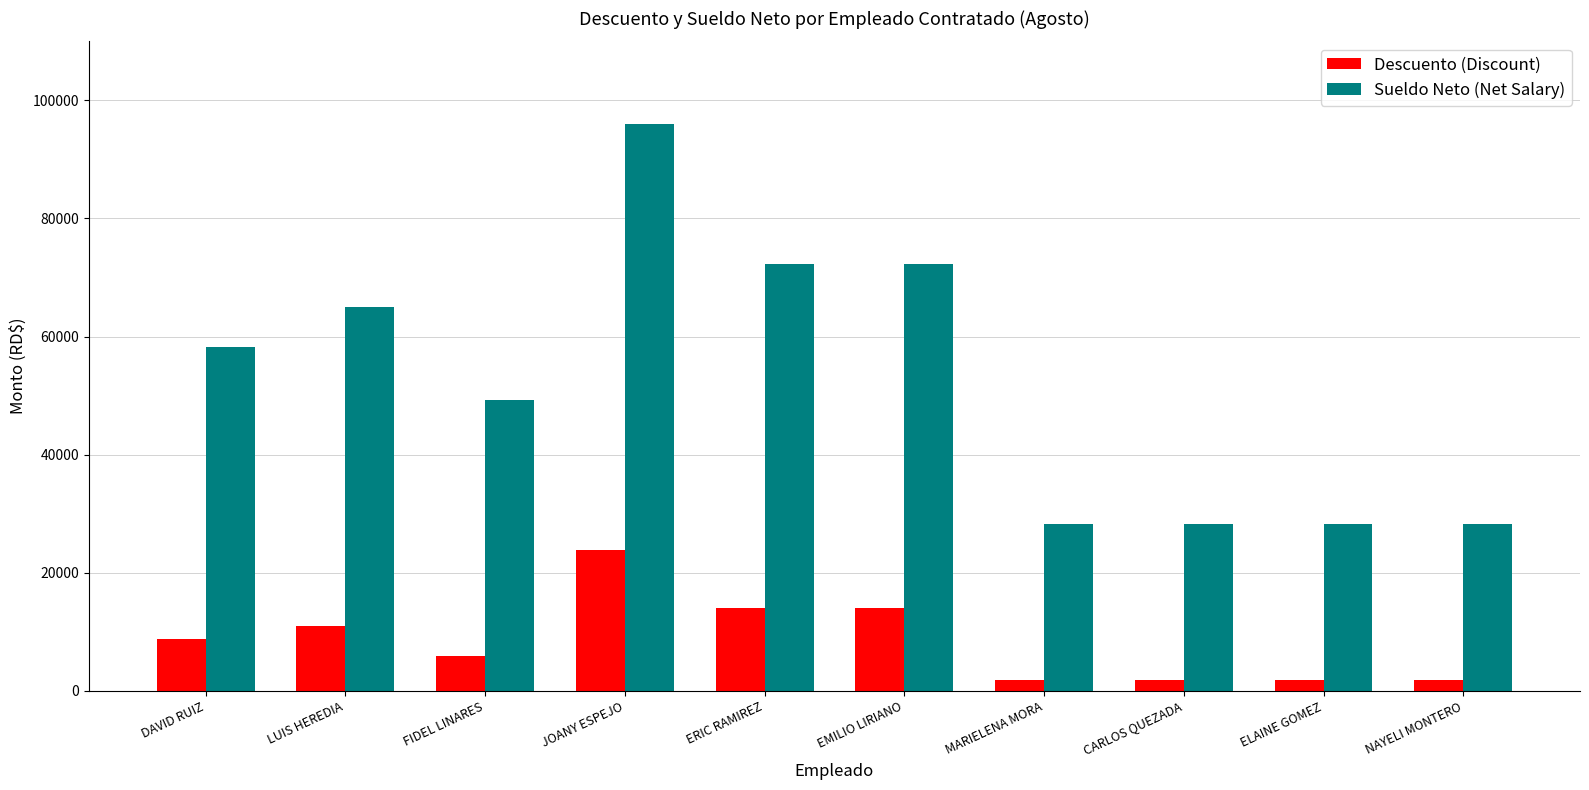

At how many categories does at least one series exceed 69432?

3